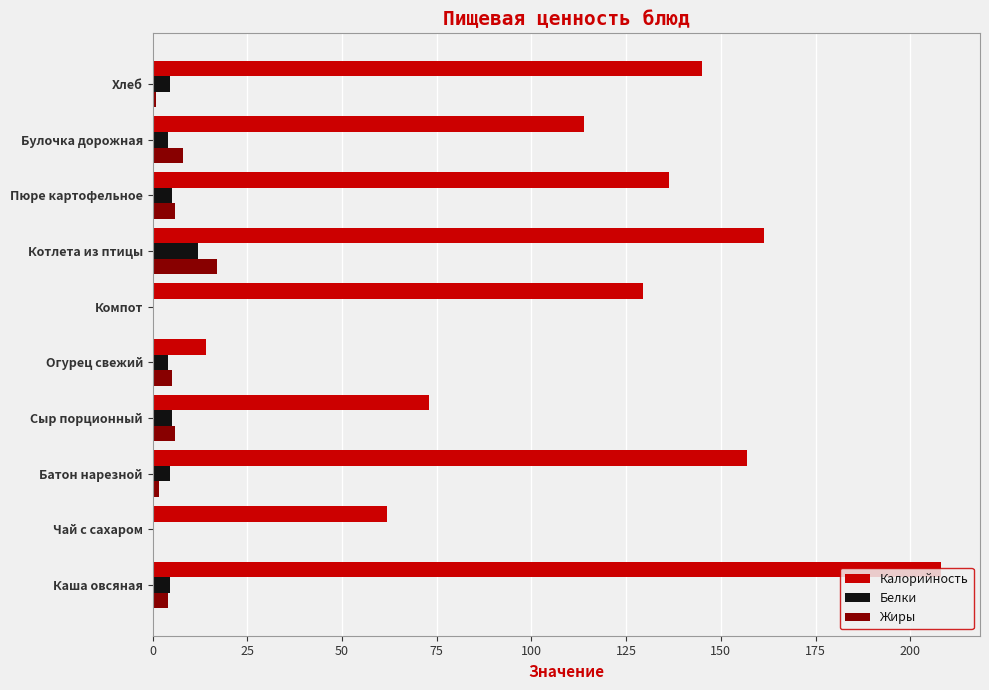

Which category has the highest value in the Калорийность series?

Каша овсяная